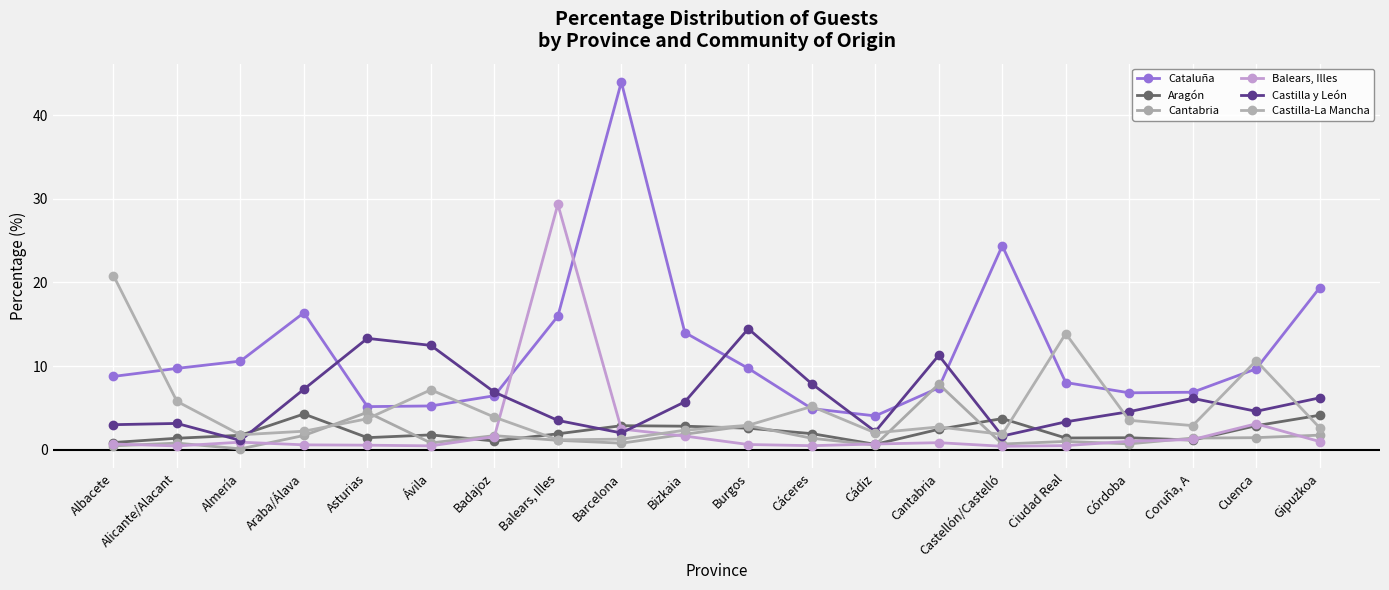

What is the lowest value of the Balears, Illes series?

0.4